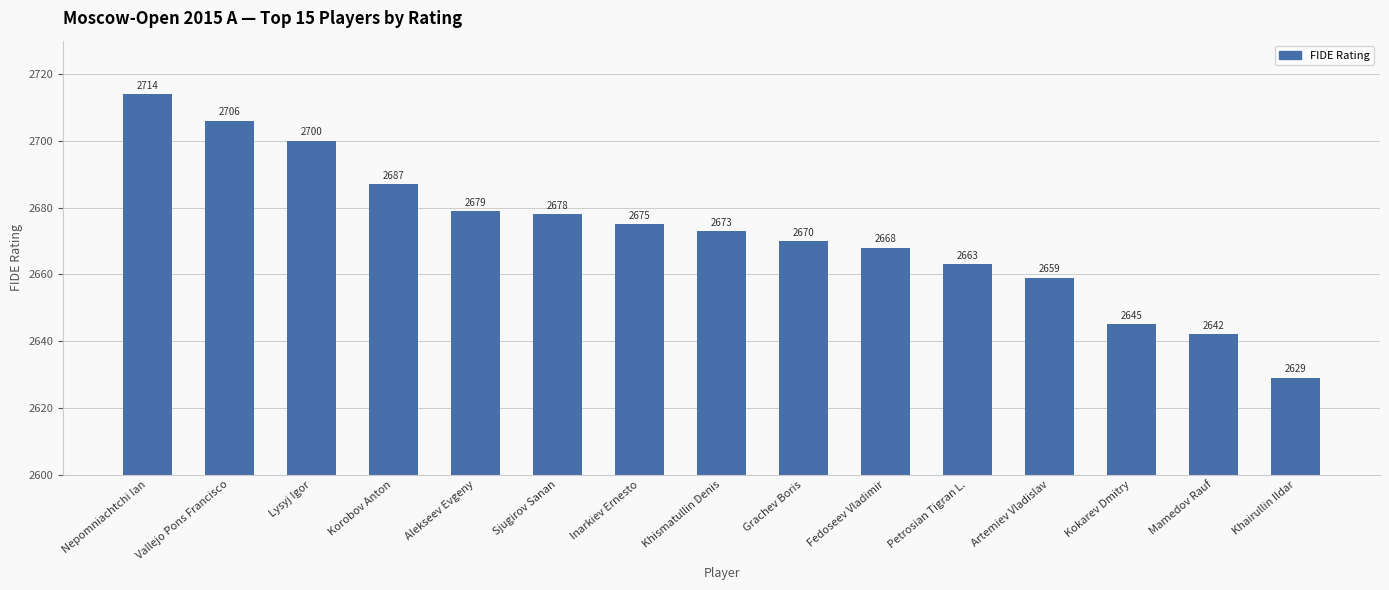

Reading left to right, list all the values displayed in this chart.

2714	2706	2700	2687	2679	2678	2675	2673	2670	2668	2663	2659	2645	2642	2629